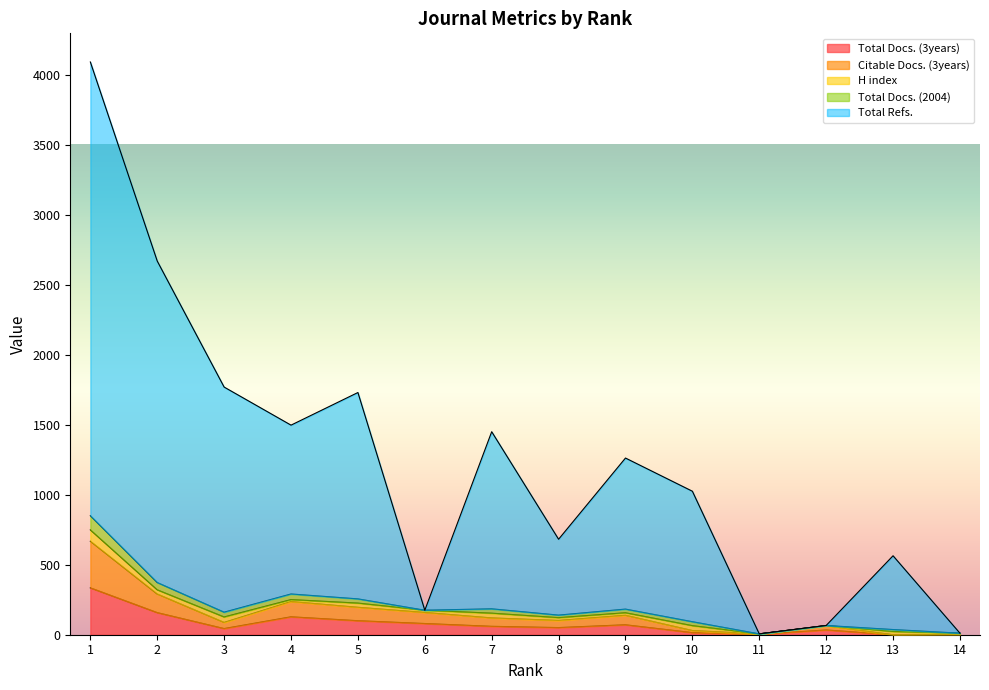

How many interior local valleys does the Total Docs. (3years) series have?

4